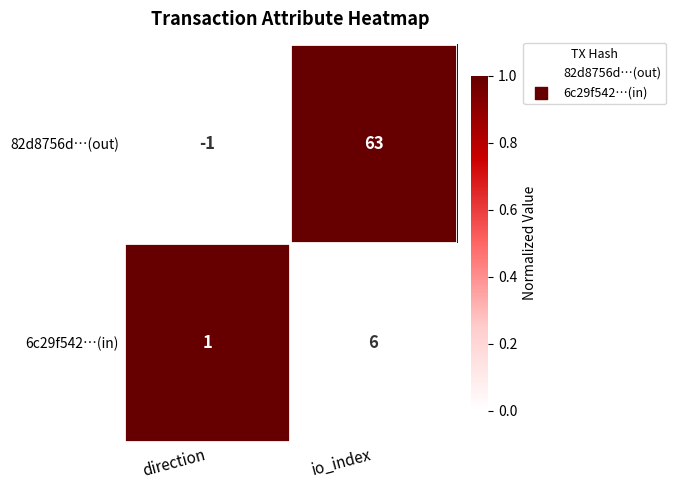

How many series are shown in this chart?

2